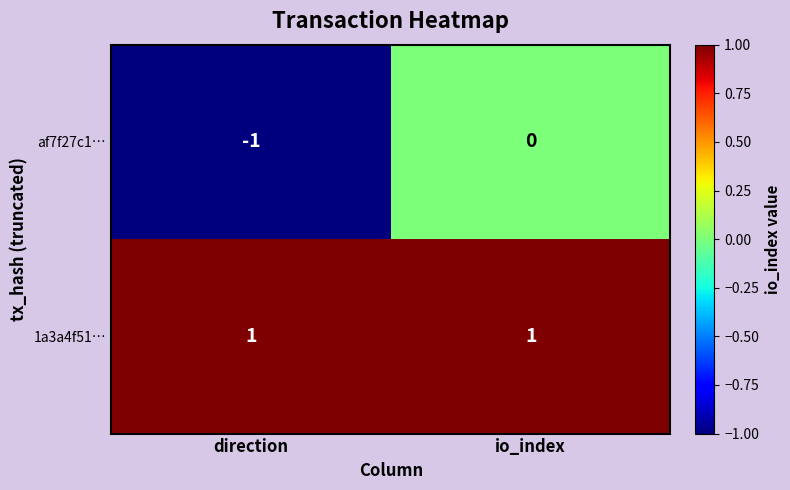

The af7f27c1… series shows -2 at direction. True or false?

False